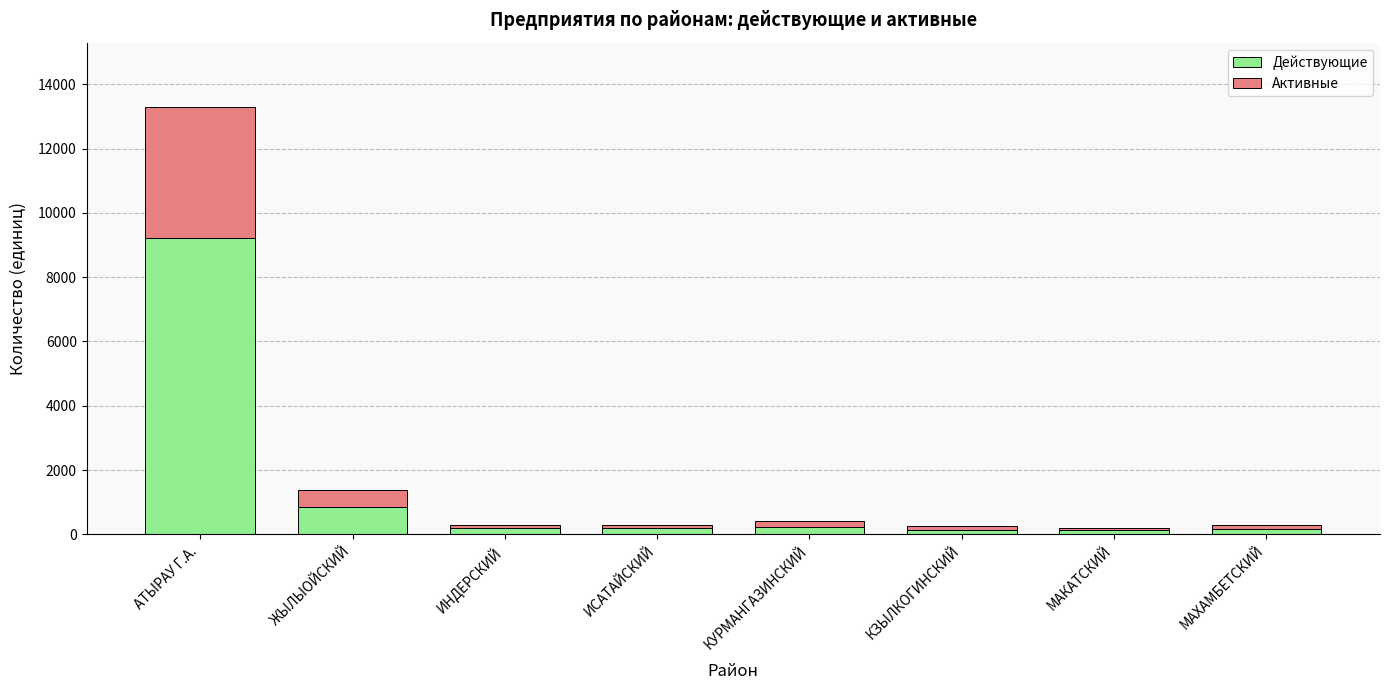

At which label is Действующие closest to 4665?

ЖЫЛЫОЙСКИЙ